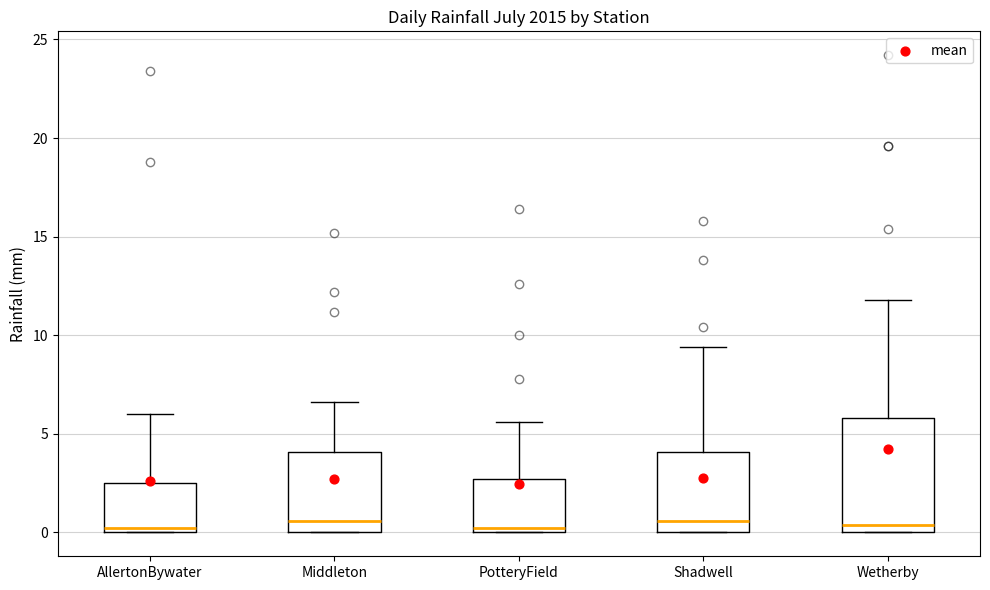

Reading left to right, transcribe this box plot: for each box, give where its median line is, the range the box spans, and where its two whiskers end, as read against the y-axis. The values are not printed on the chart, so give them approximately, as read against the axis.

AllertonBywater: median 0.0 (just above the box's lower edge), box 0.0 to 2.5, whiskers 0.0 to 6.0
Middleton: median 0.5, box 0.0 to 4.0, whiskers 0.0 to 6.5
PotteryField: median 0.0 (just above the box's lower edge), box 0.0 to 2.5, whiskers 0.0 to 5.5
Shadwell: median 0.5, box 0.0 to 4.0, whiskers 0.0 to 9.5
Wetherby: median 0.5, box 0.0 to 6.0, whiskers 0.0 to 12.0